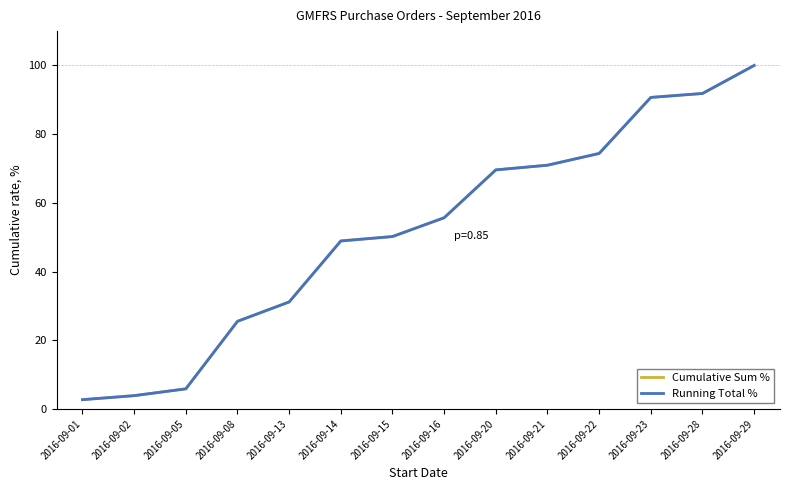

List the labels in order of Running Total % value, largest first.

2016-09-29, 2016-09-28, 2016-09-23, 2016-09-22, 2016-09-21, 2016-09-20, 2016-09-16, 2016-09-15, 2016-09-14, 2016-09-13, 2016-09-08, 2016-09-05, 2016-09-02, 2016-09-01